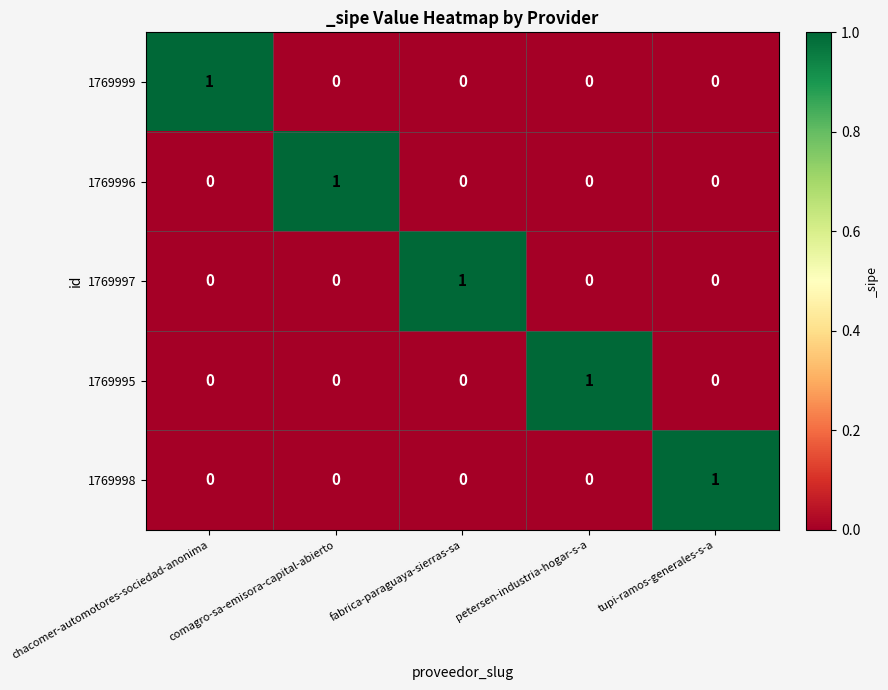

Count the 1769996 values in the range 0 to 1.

5